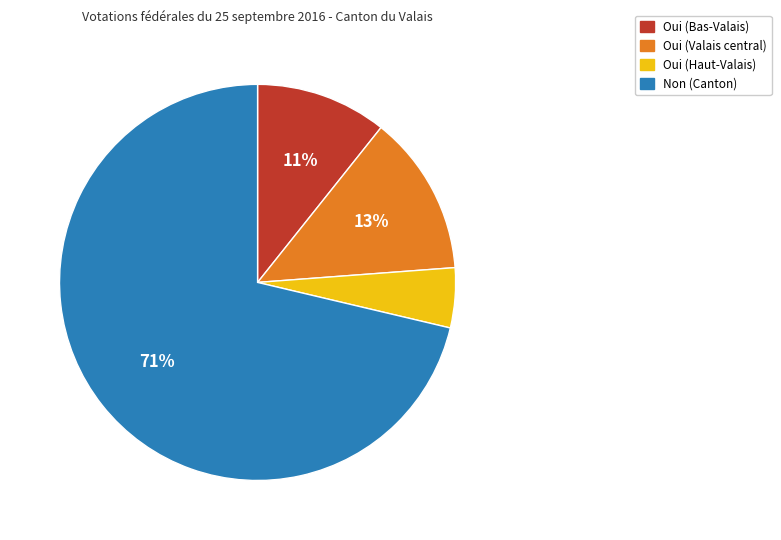

How many segments does this pie chart have?

4